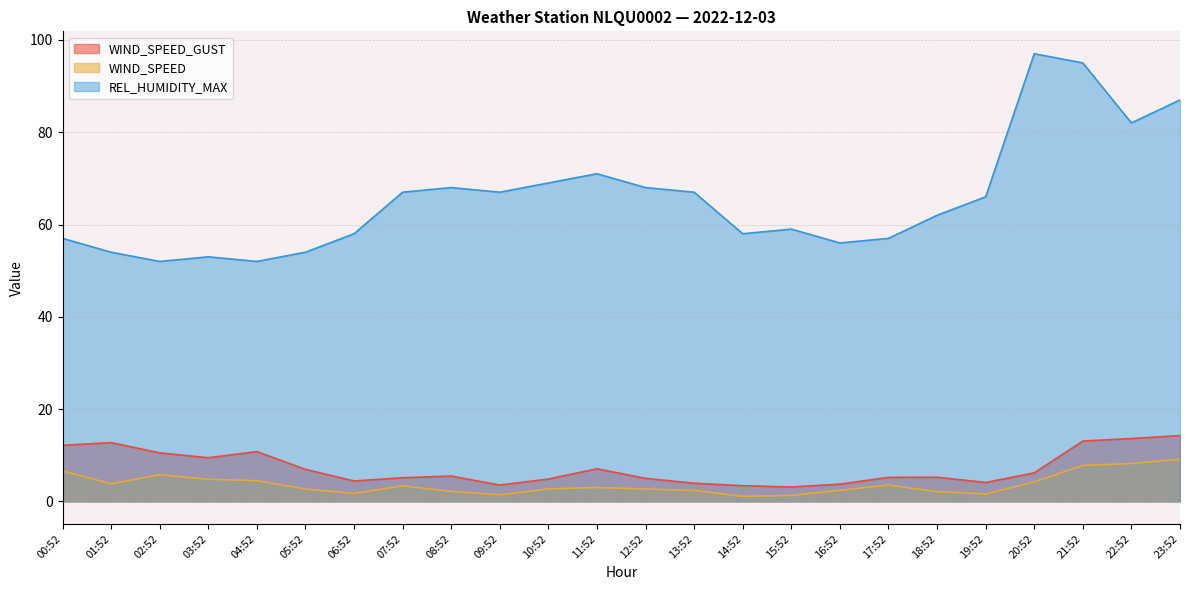

What is the difference between the highest and lowest values at 21:52?

87.2